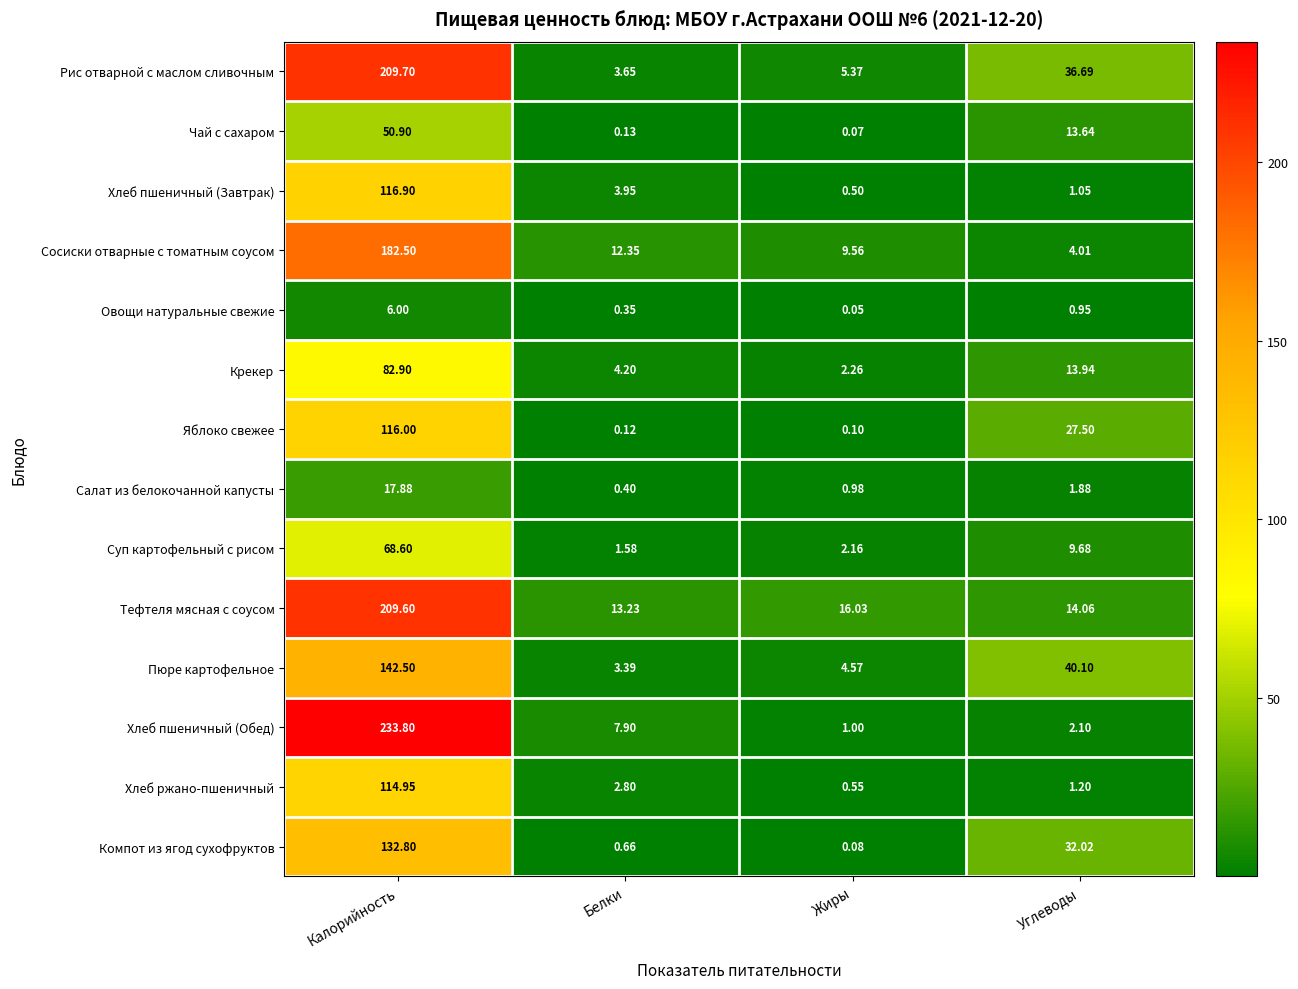

At which category is the sum across all series the highest?

Калорийность